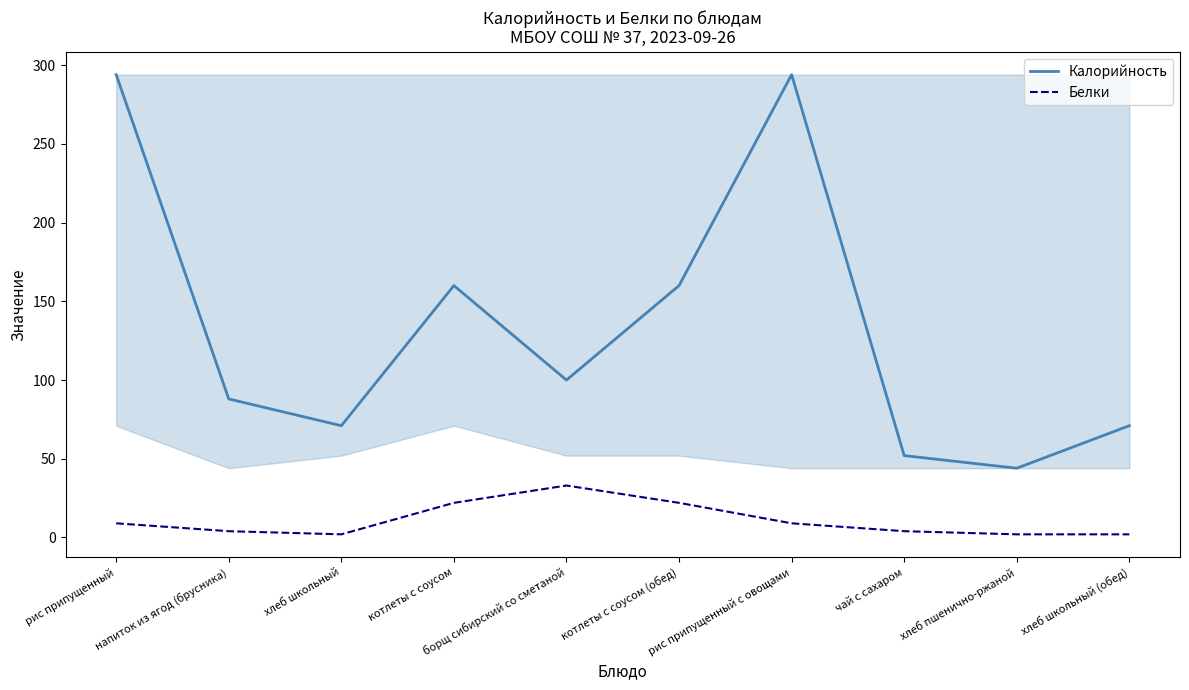

What is the maximum value for Калорийность?

294